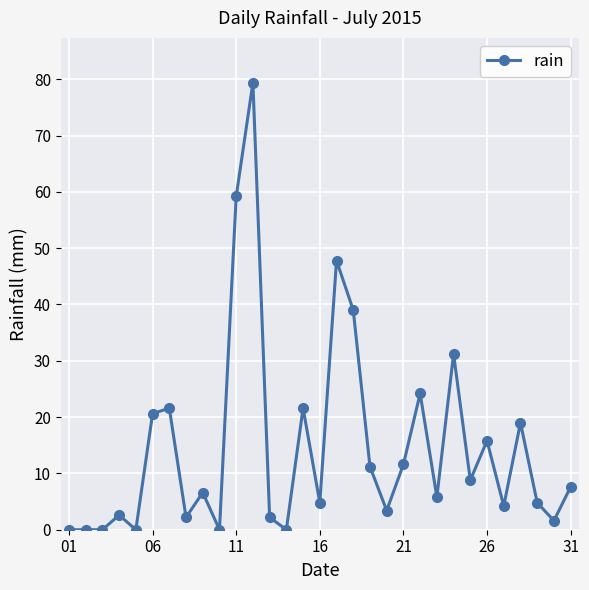

True or false: the data has more than 0 interior local peaks.

True